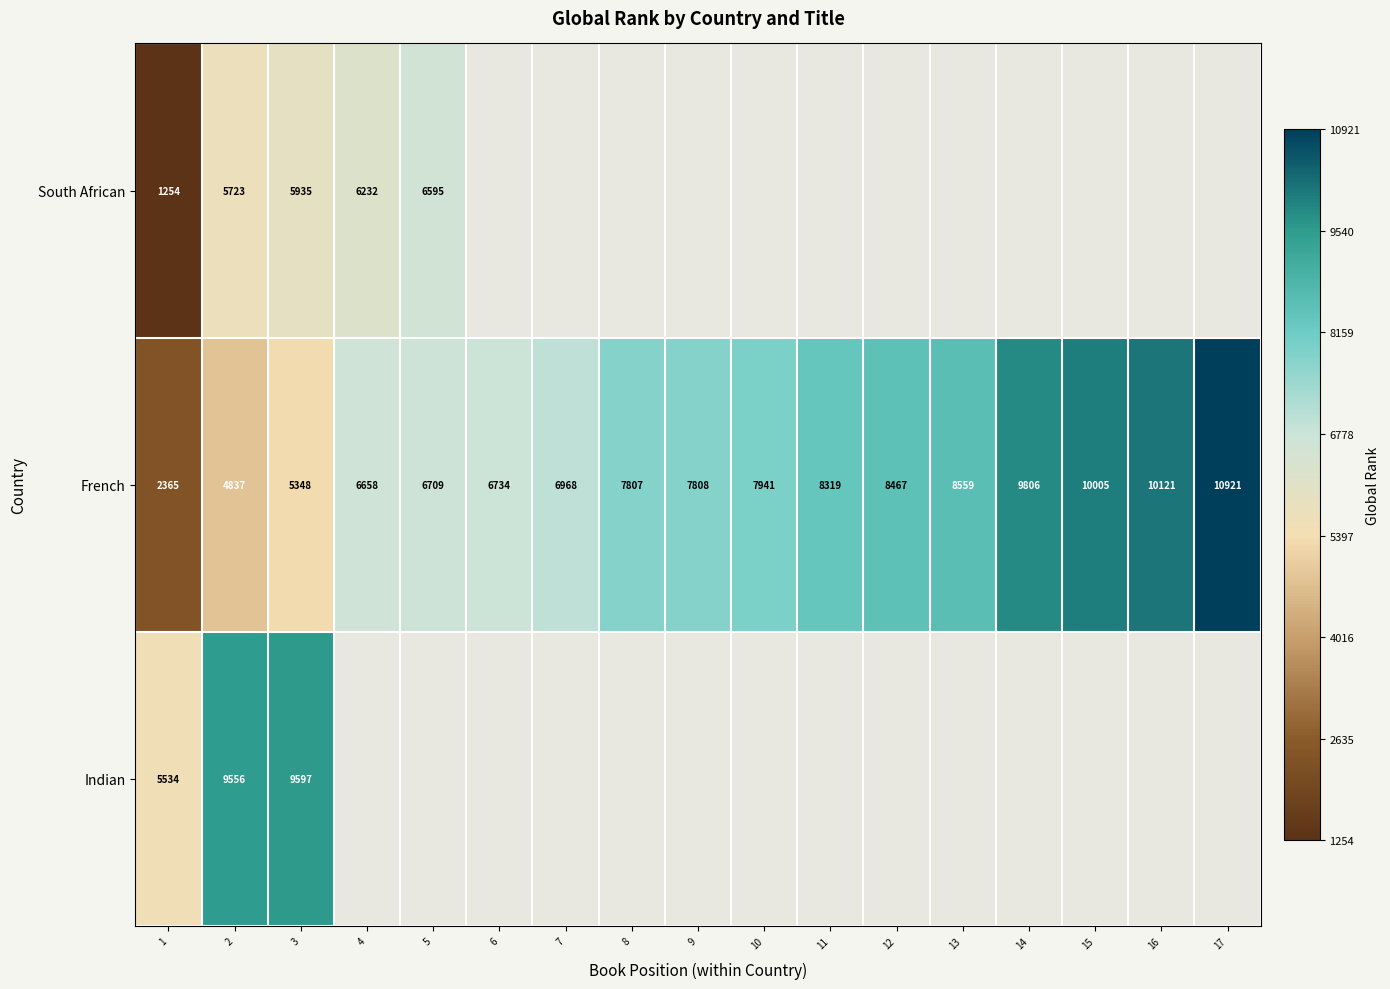

Is it true that French equals 2571.3 at 3?

False